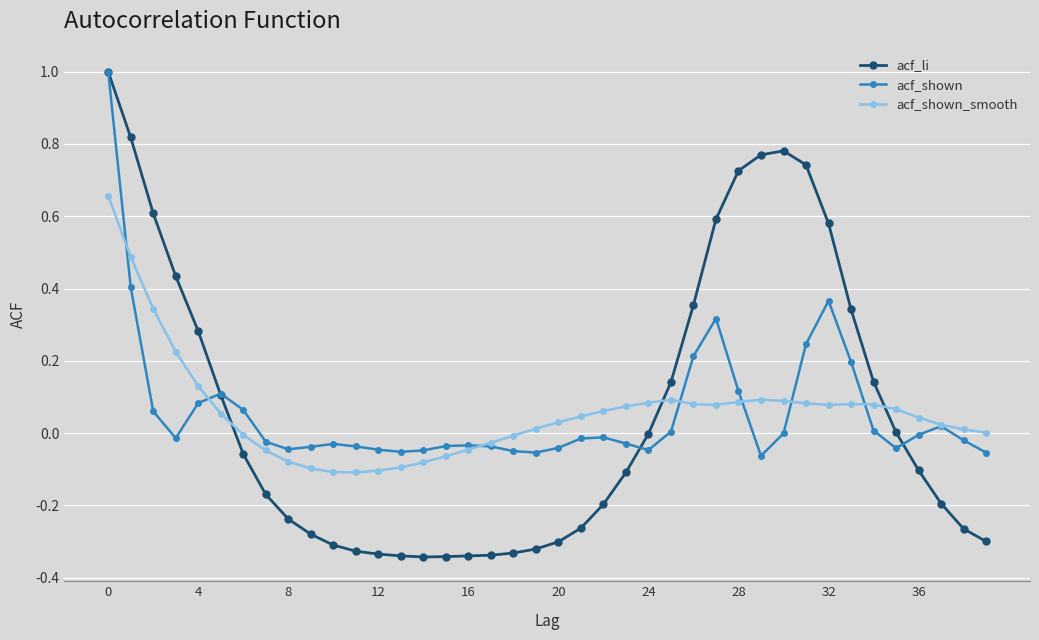

Count the number of data series in this chart.

3